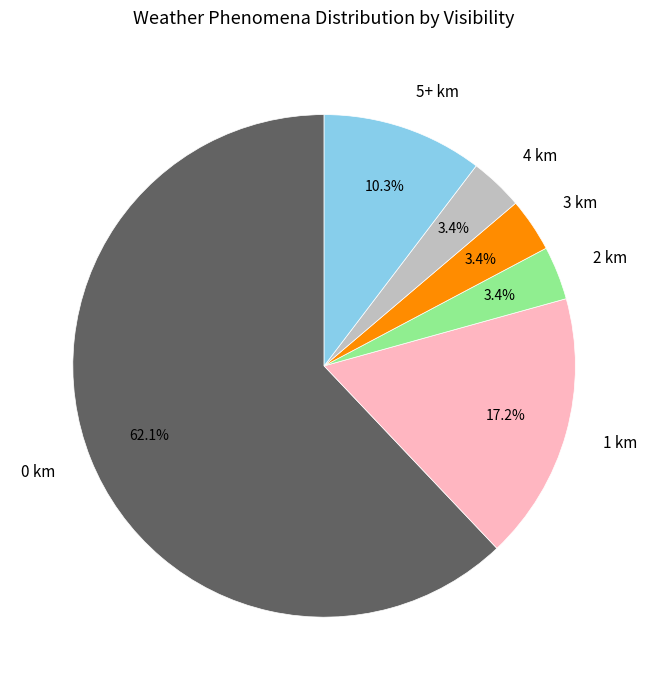

To the nearest percent, what is the average slice percentage?

17%